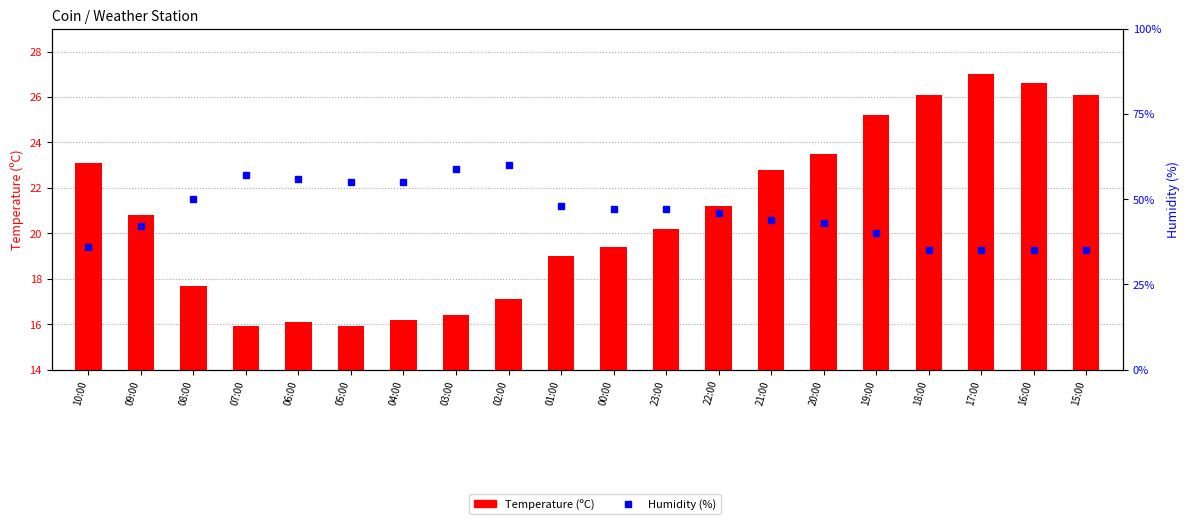

Which series has the largest total across all categories?

Humidity (%)